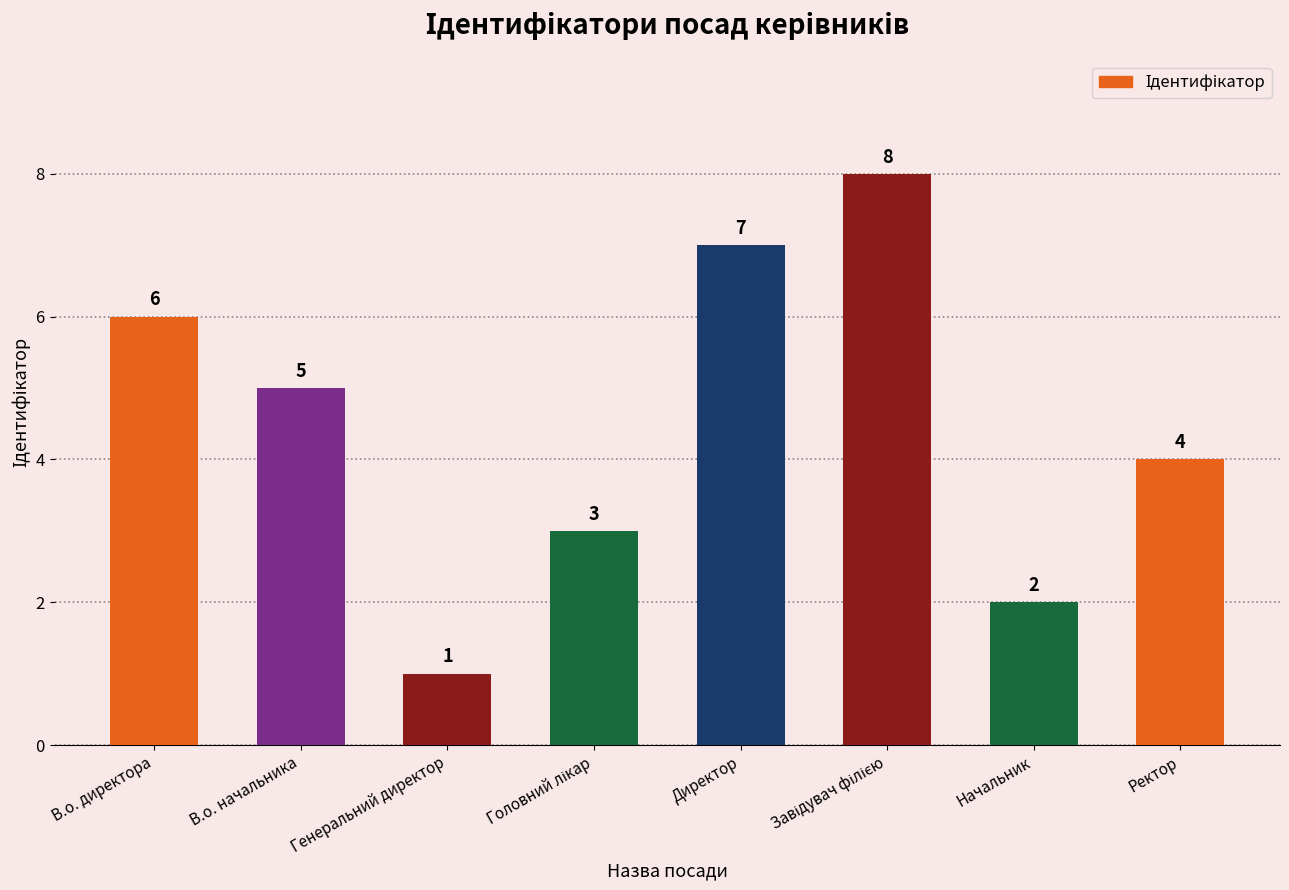

At which label is the value closest to 4?

Ректор